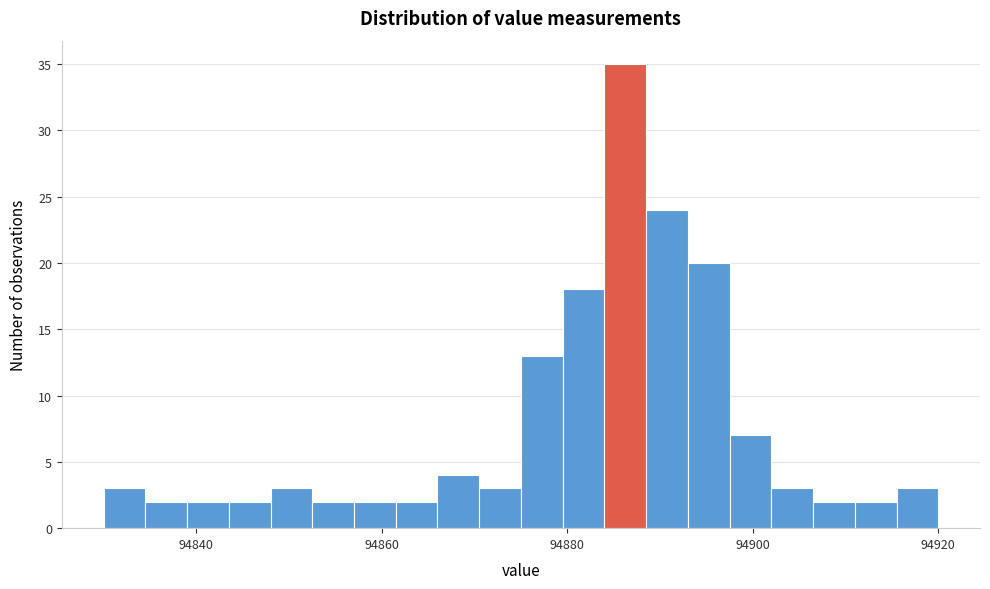

Read against the x-axis, roughly where is the centre of the tallest bar?

94886